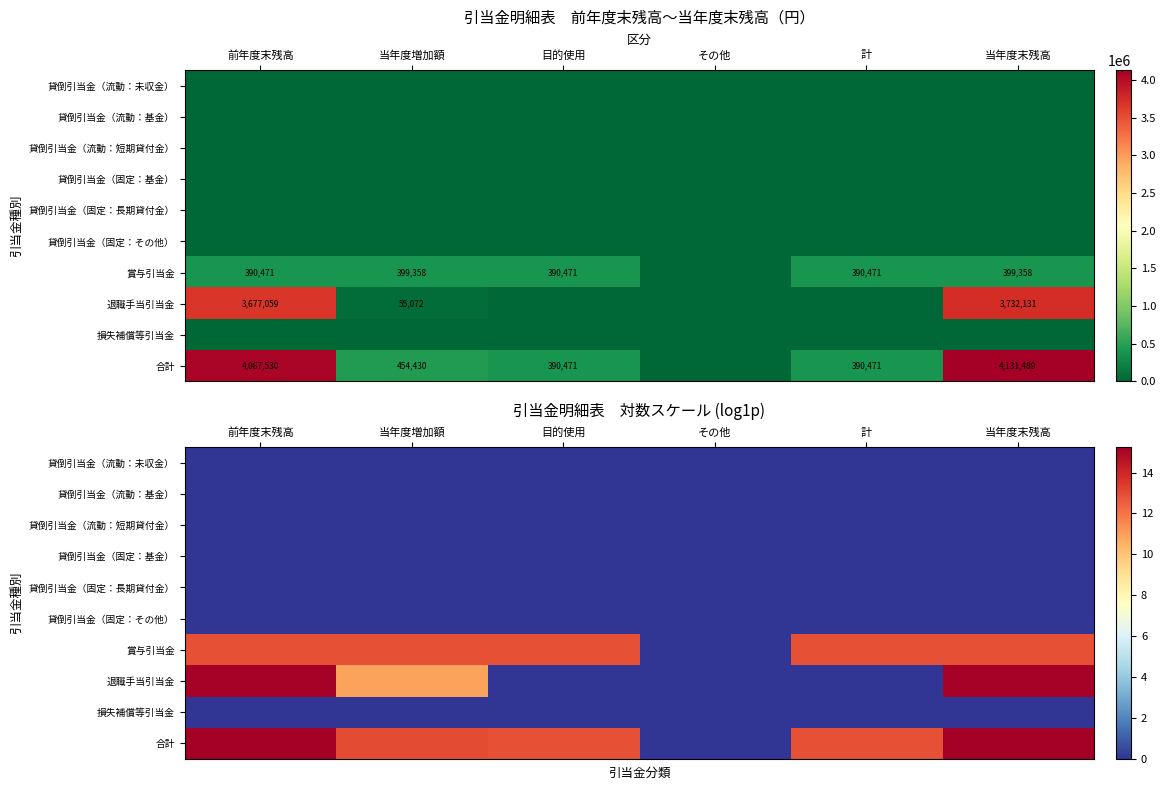

True or false: 貸倒引当金（固定：長期貸付金） has a value of 0.0 at 計.

True